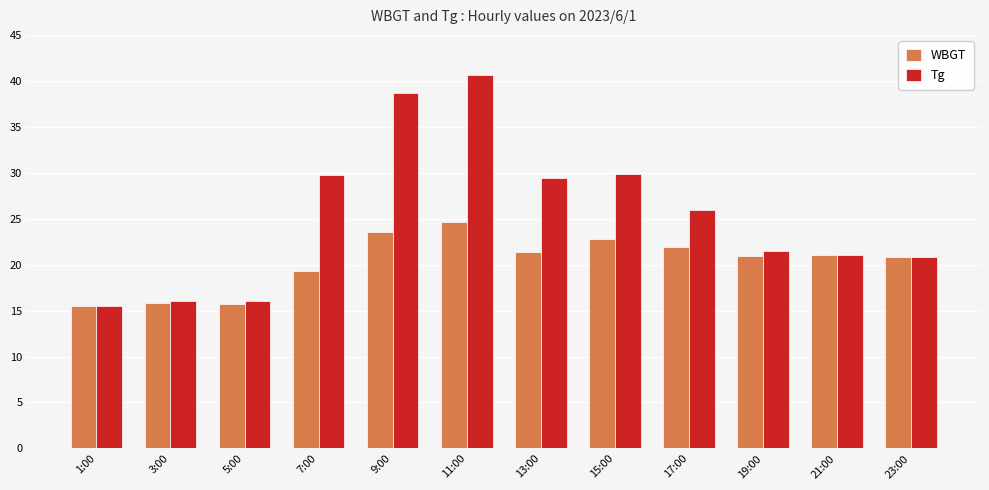

At which category is the sum across all series the highest?

11:00